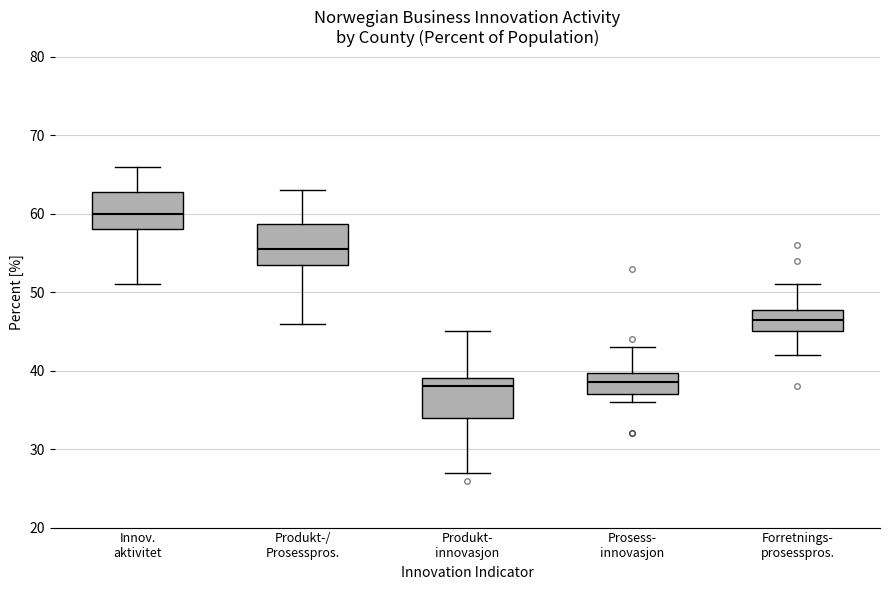

Reading left to right, transcribe this box plot: for each box, give where its median line is, the range the box spans, and where its two whiskers end, as read against the y-axis. The values are not printed on the chart, so give them approximately, as read against the axis.

Innov. aktivitet: median 60, box 58 to 63, whiskers 51 to 66
Produkt-/ Prosesspros.: median 56, box 54 to 59, whiskers 46 to 63
Produkt- innovasjon: median 38, box 34 to 39, whiskers 27 to 45
Prosess- innovasjon: median 39, box 37 to 40, whiskers 36 to 43
Forretnings- prosesspros.: median 47, box 45 to 48, whiskers 42 to 51